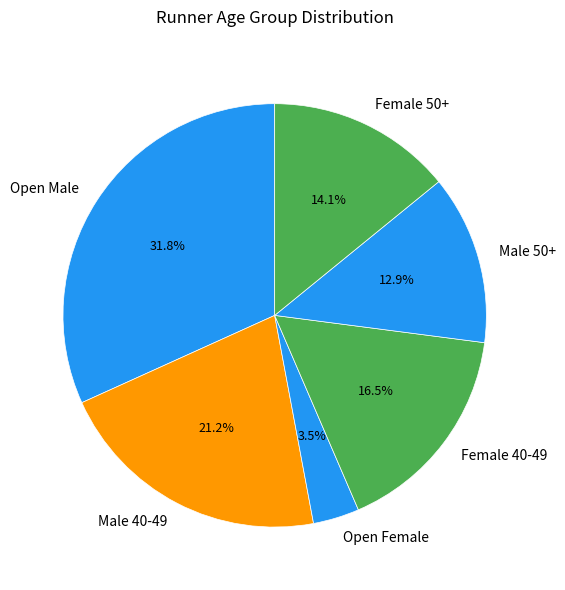

Does Female 40-49 represent more than half of the total?

No